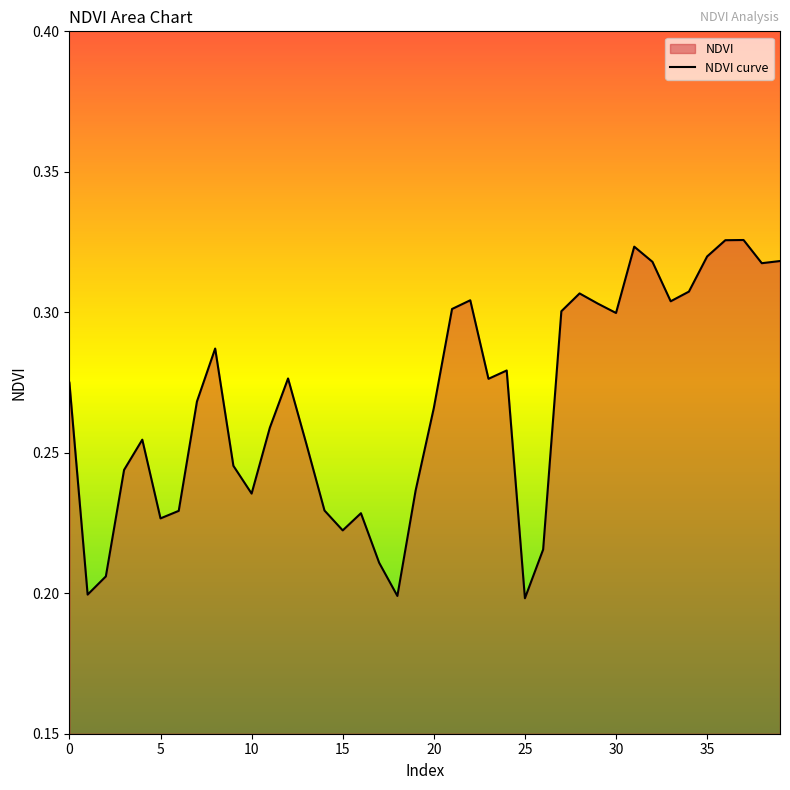

Count the number of data series in this chart.

1